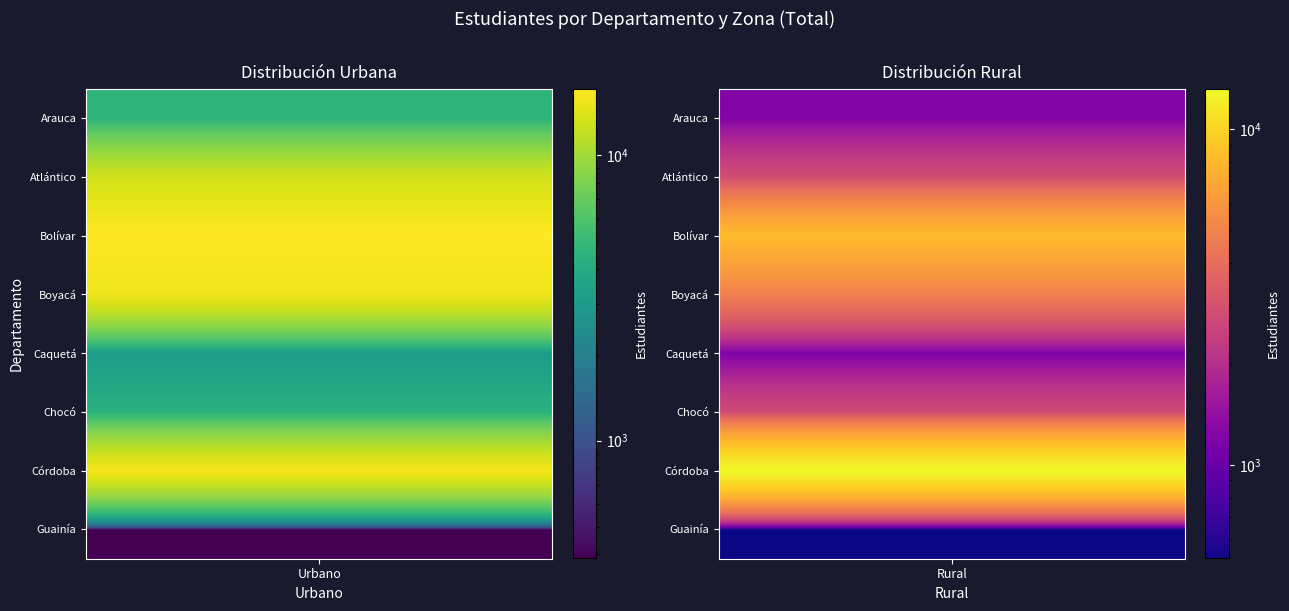

Rank the series at 0 from highest to lowest value.

Bolívar, Córdoba, Boyacá, Atlántico, Arauca, Chocó, Caquetá, Guainía